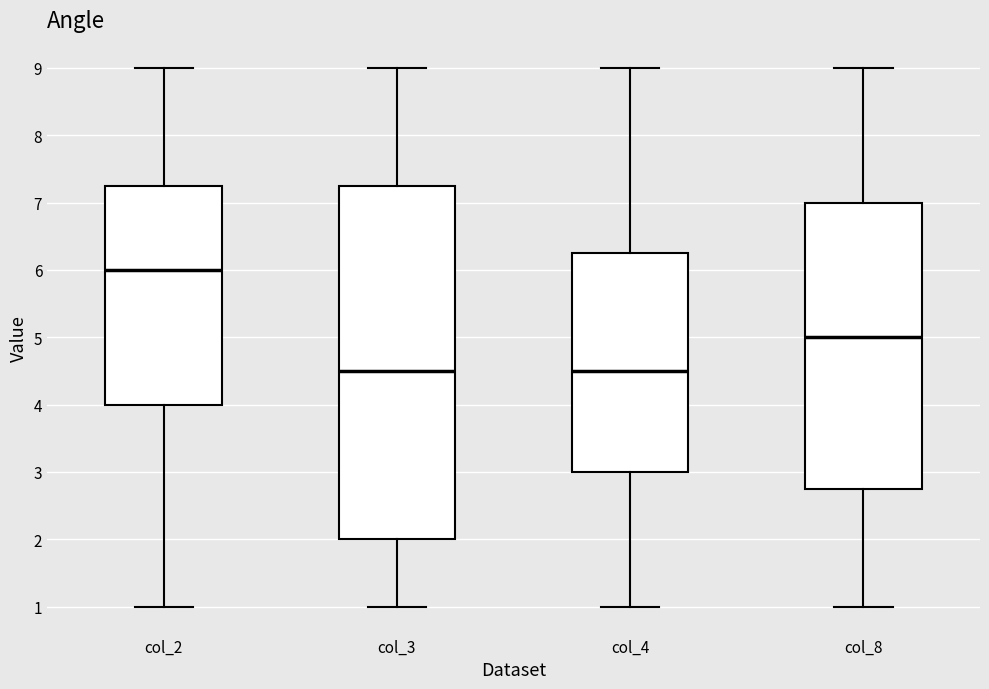

Where is the upper edge of the box for col_8 on the y-axis? The values are not printed on the chart, so give them approximately, as read against the axis.

7.0